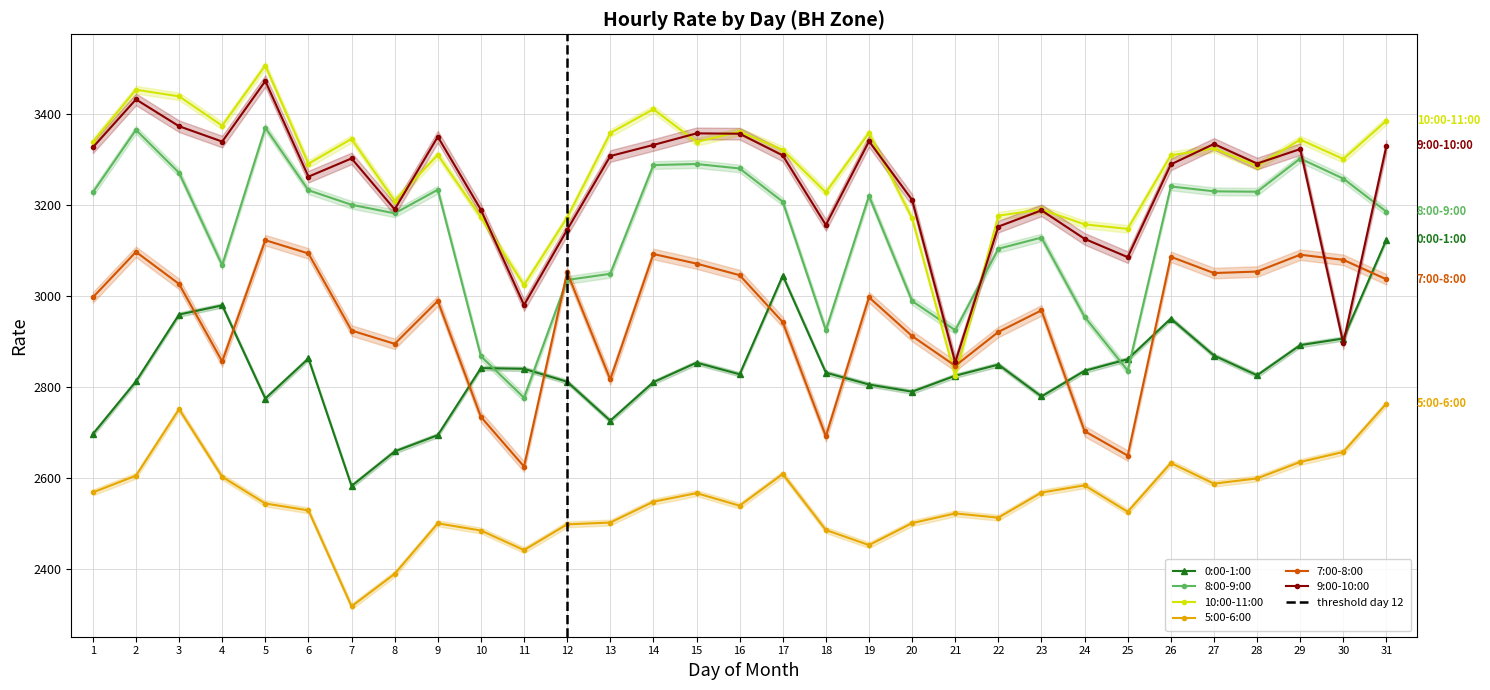

What is the highest value of the 7:00-8:00 series?

3122.6